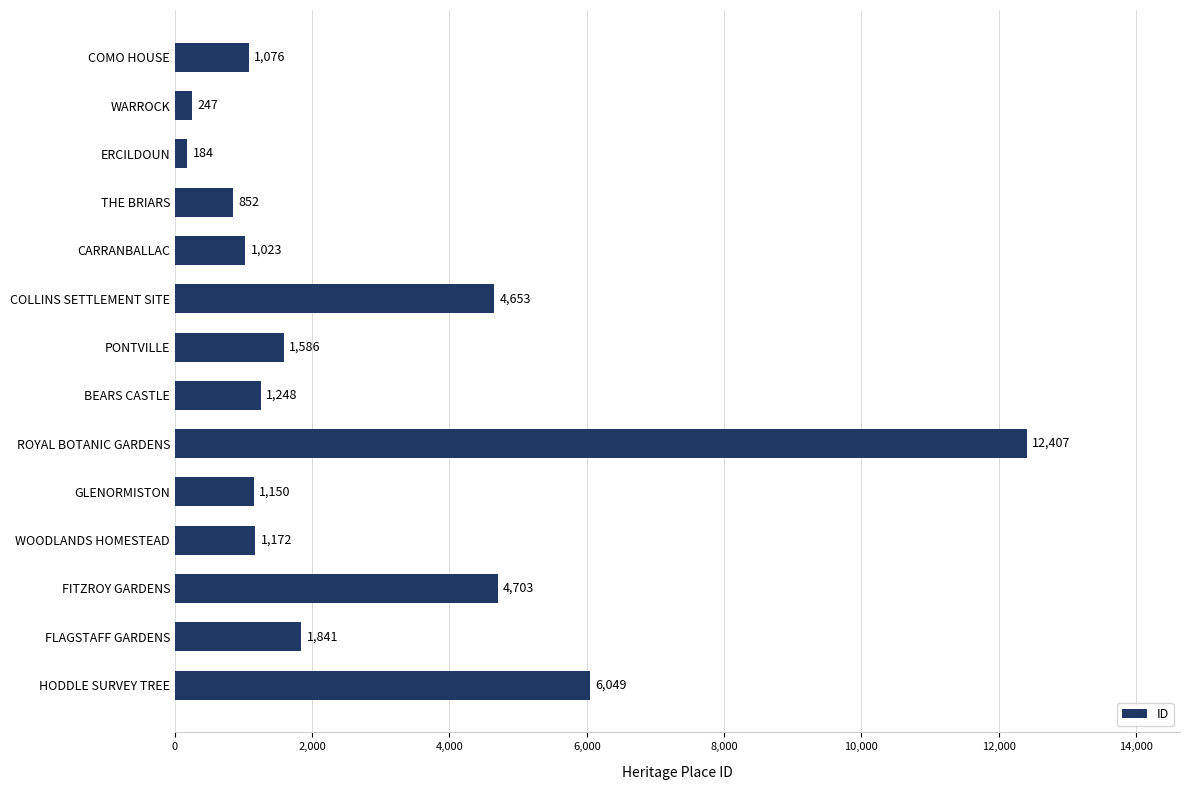

What is the greatest value displayed?

12407